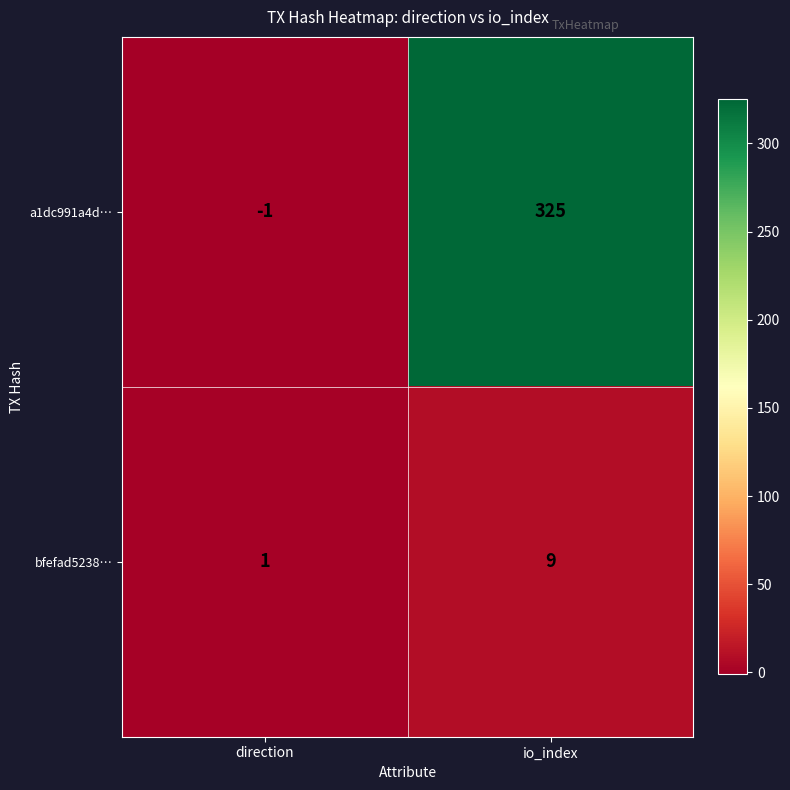

The value of bfefad5238… at direction is 1. True or false?

True